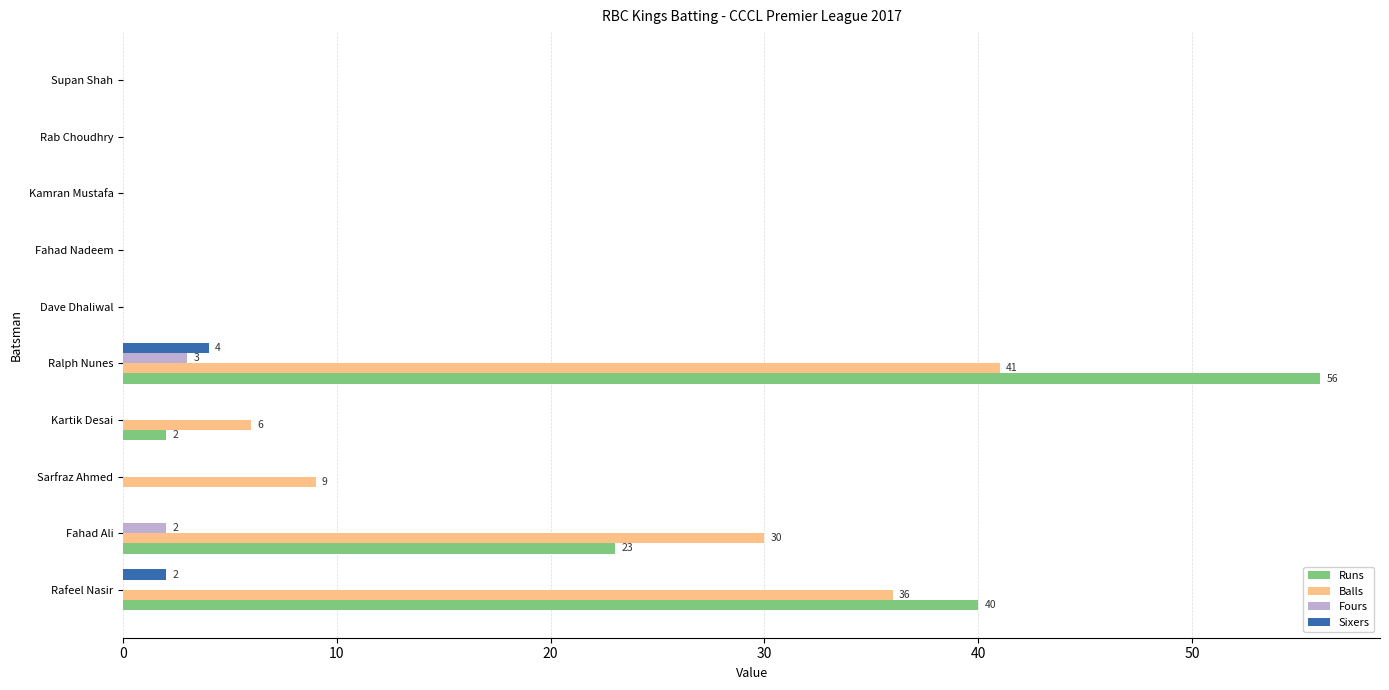

Which label corresponds to the largest value in the chart?

Ralph Nunes